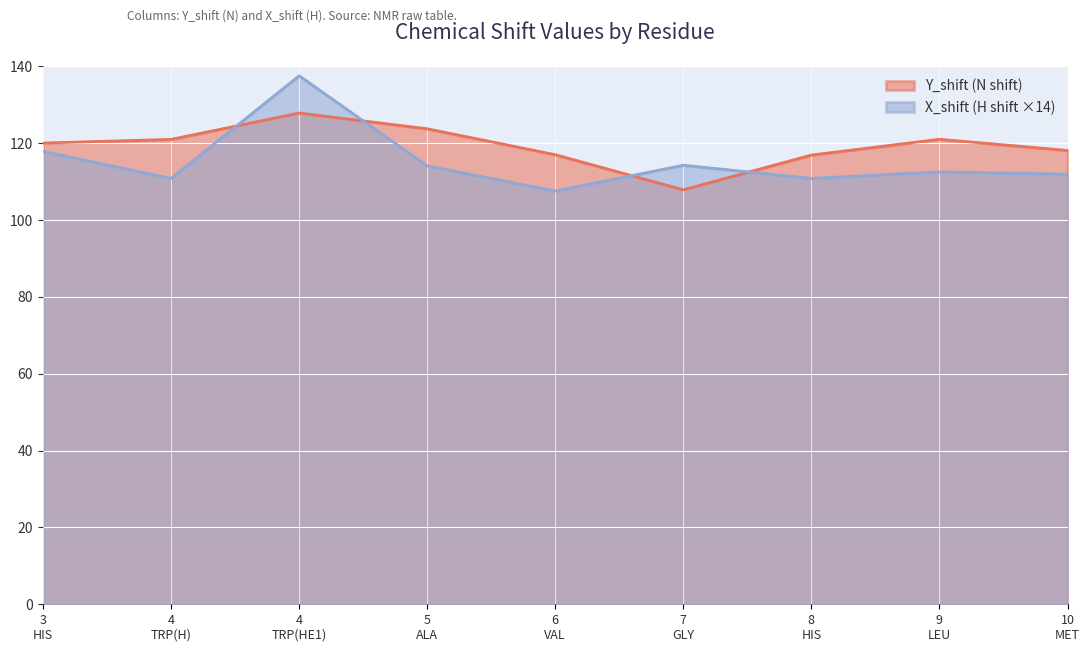

What is the highest value of the X_shift (H shift ×14) series?

137.6